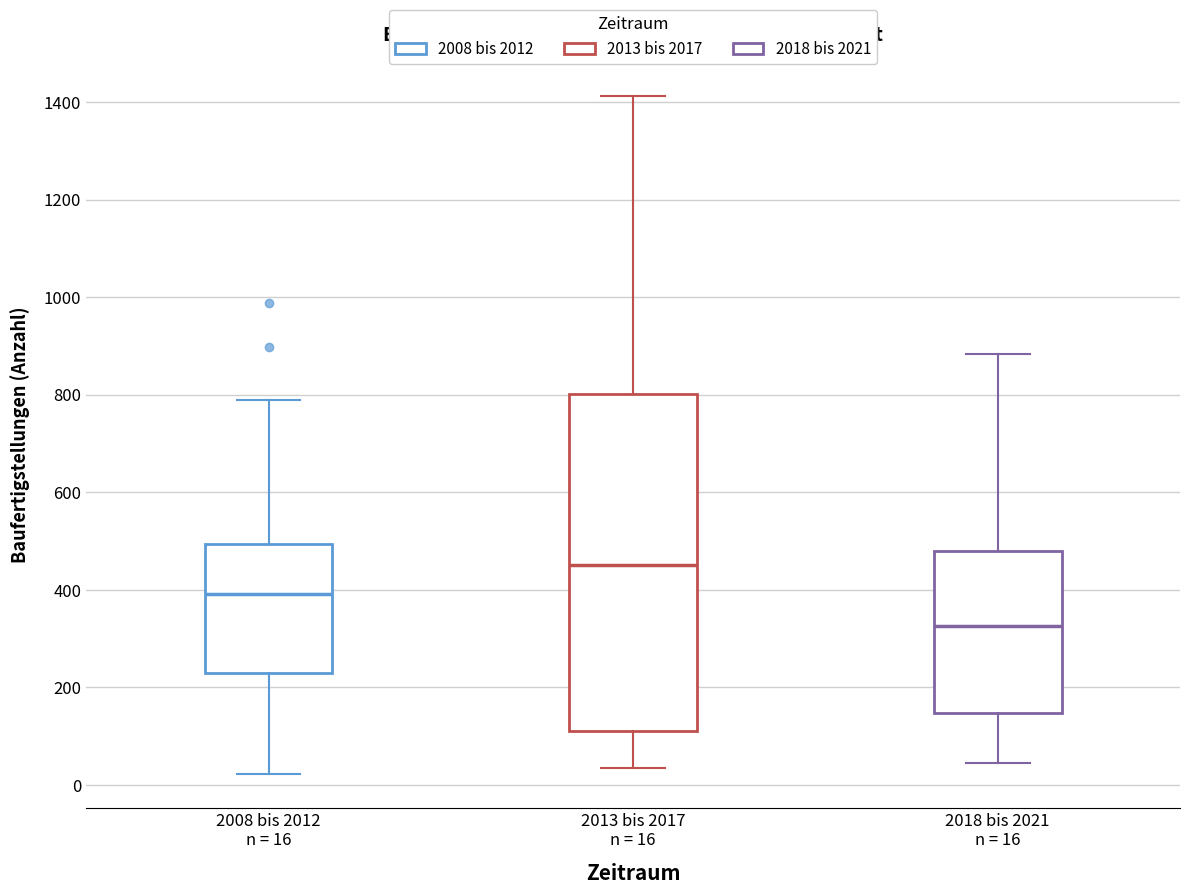

Where does the upper whisker of the box for 2013 bis 2017 n = 16 end on the y-axis? The values are not printed on the chart, so give them approximately, as read against the axis.

1420